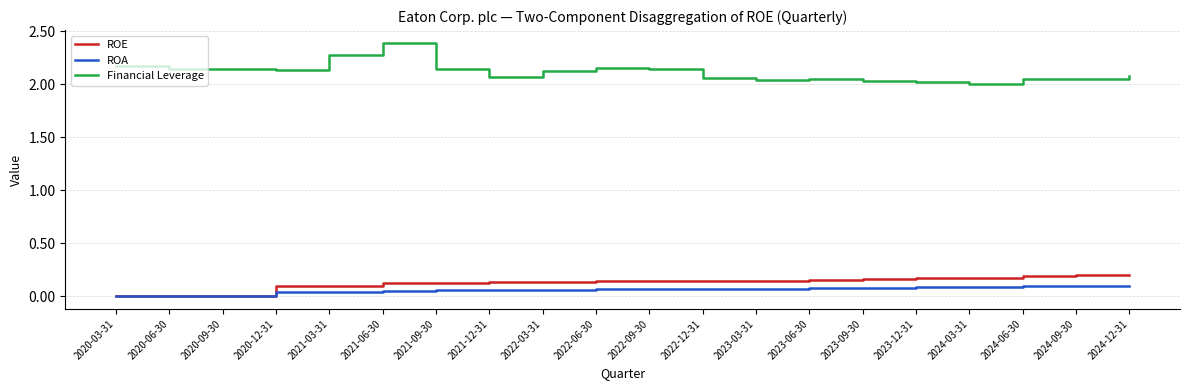

Which series has the largest range (max minus min)?

Financial Leverage